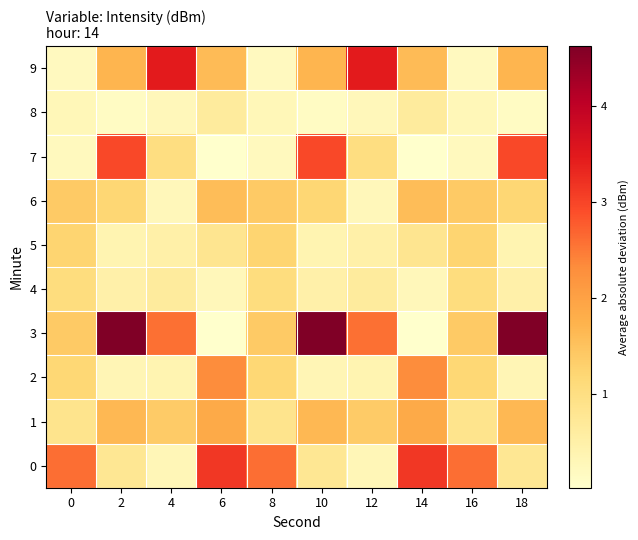

Between 16 and 8, which is larger?

16